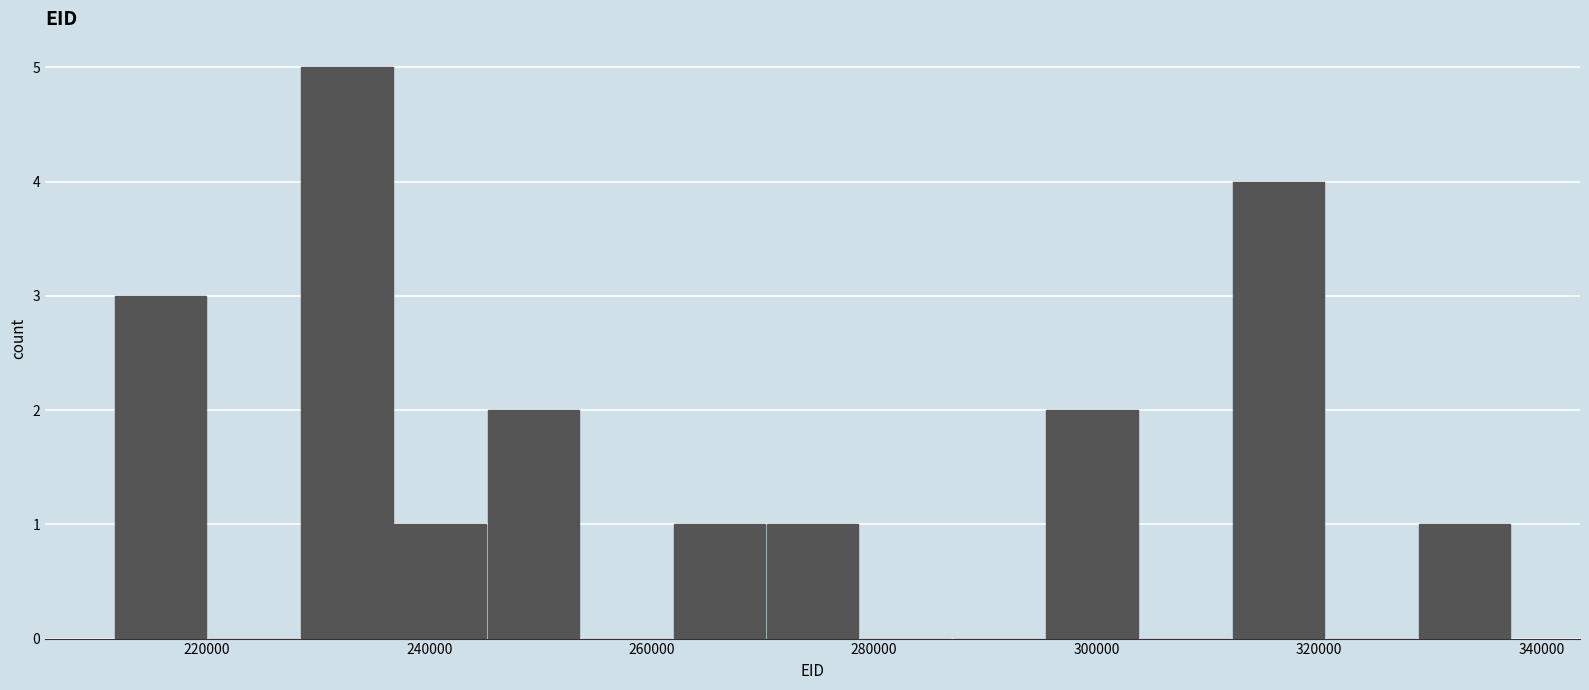

Over which range of the x-axis is the bar tallest?

228000 to 236000